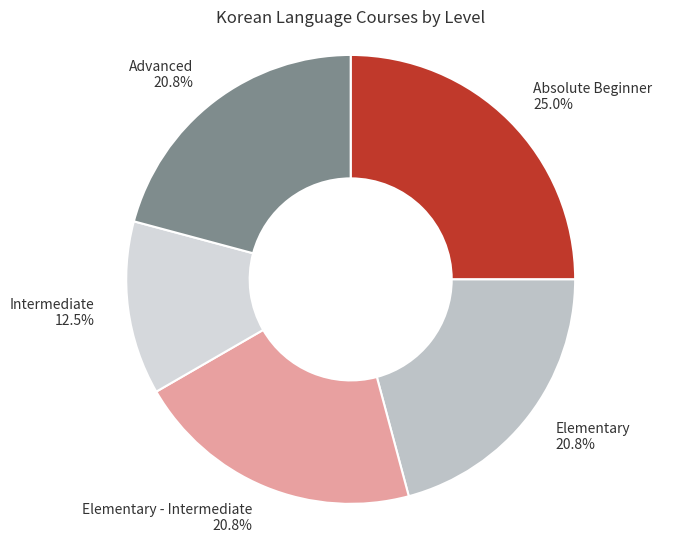

Combined, do Elementary and Advanced account for over 50%?

No